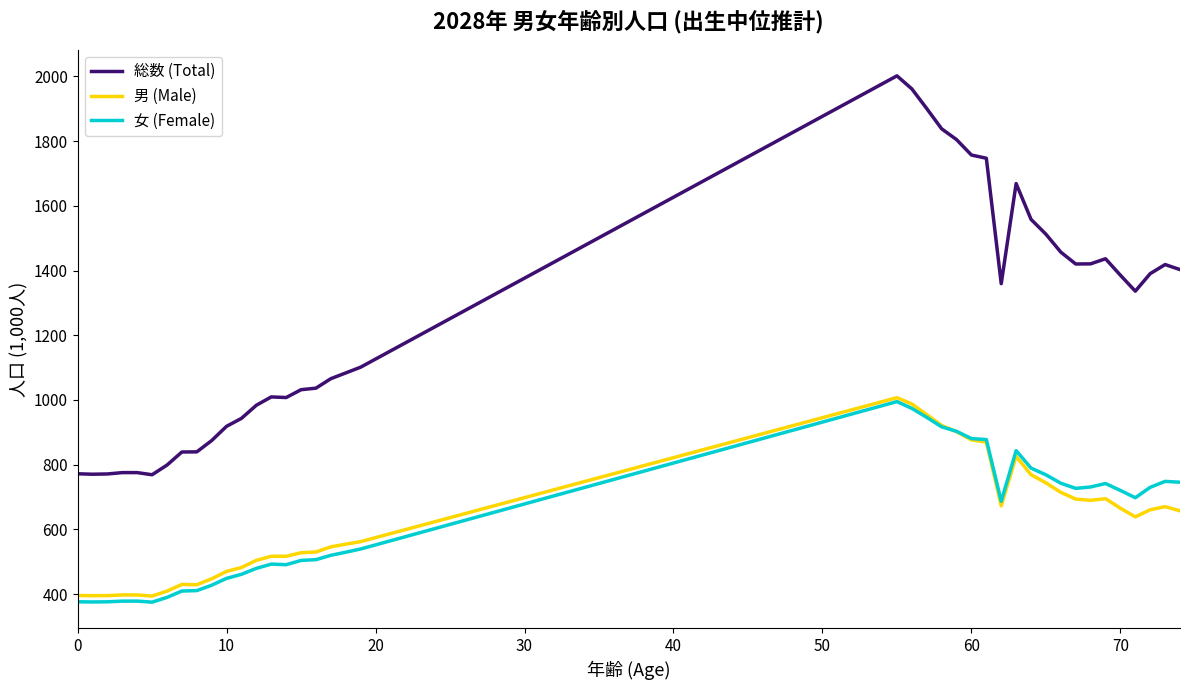

Which series has the largest total across all categories?

総数 (Total)